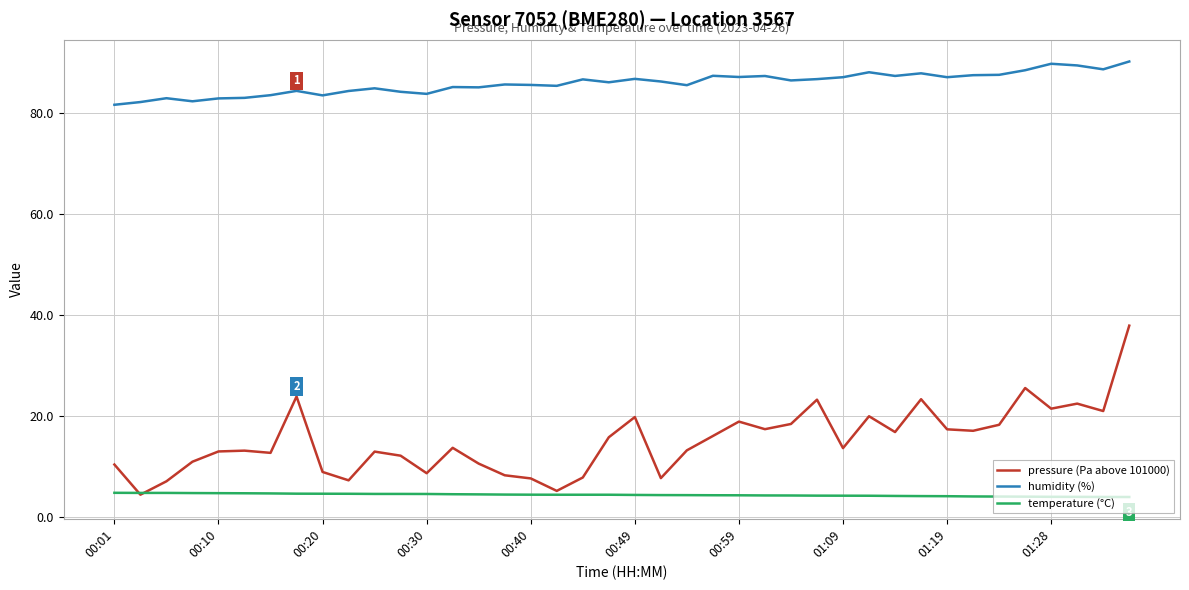

Which series has the largest total across all categories?

humidity (%)